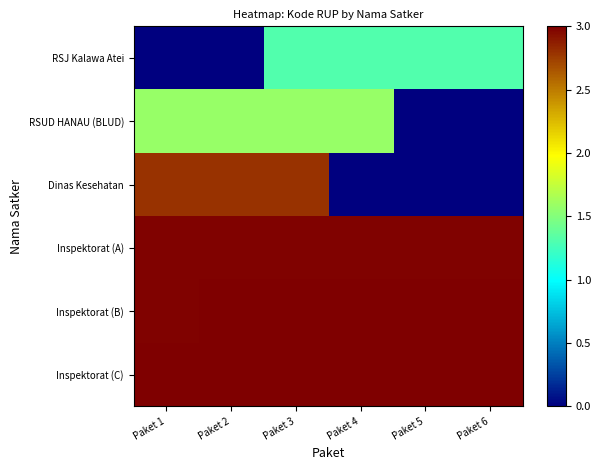

Which series has the largest total across all categories?

Inspektorat (C)